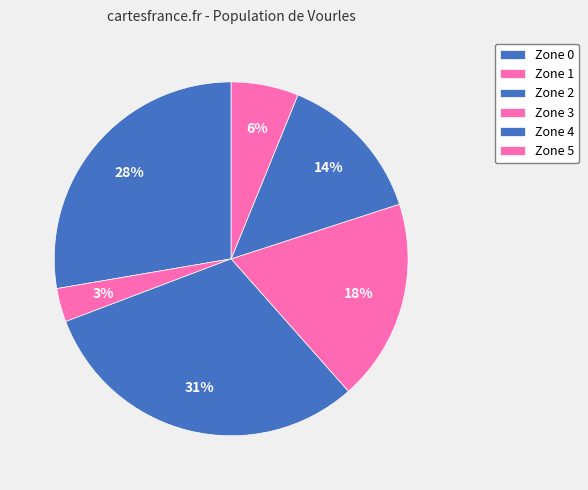

What percentage is NOT represented by Zone 4?

86.2%